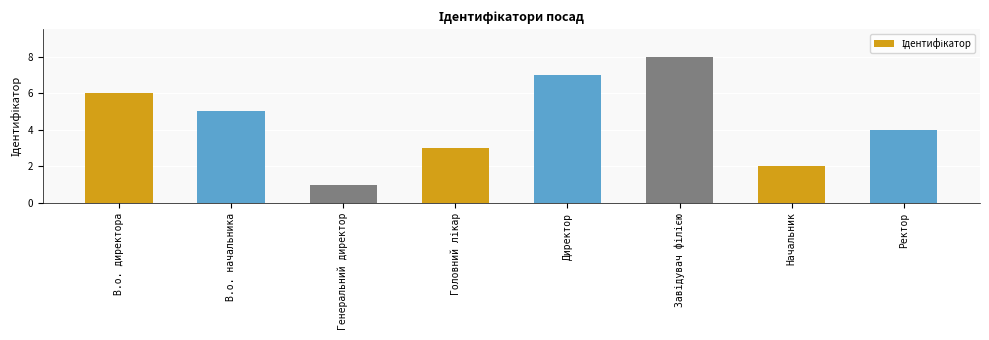

How many values are between 3 and 7?

5